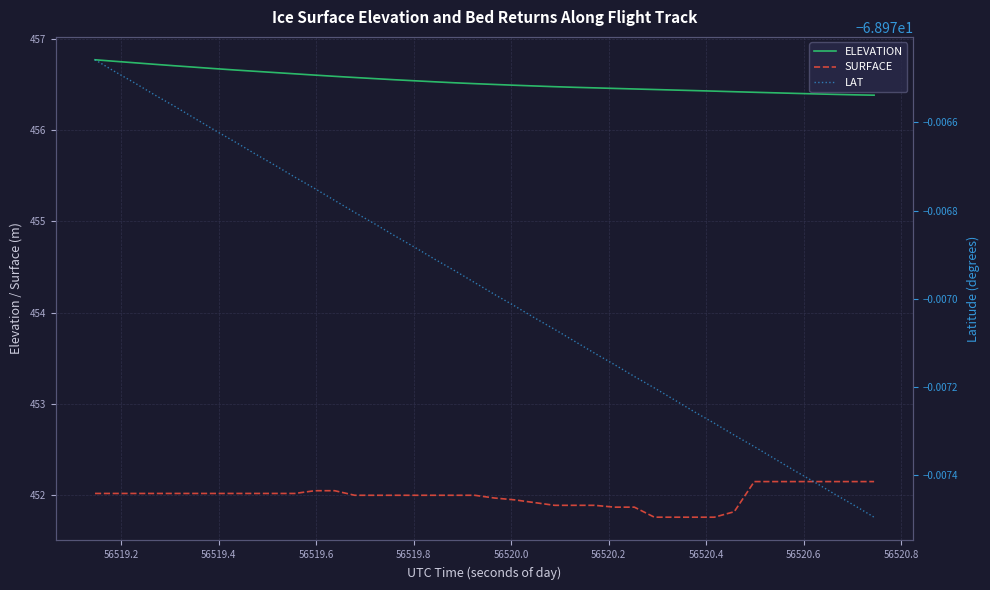

True or false: ELEVATION and SURFACE intersect in this chart.

False